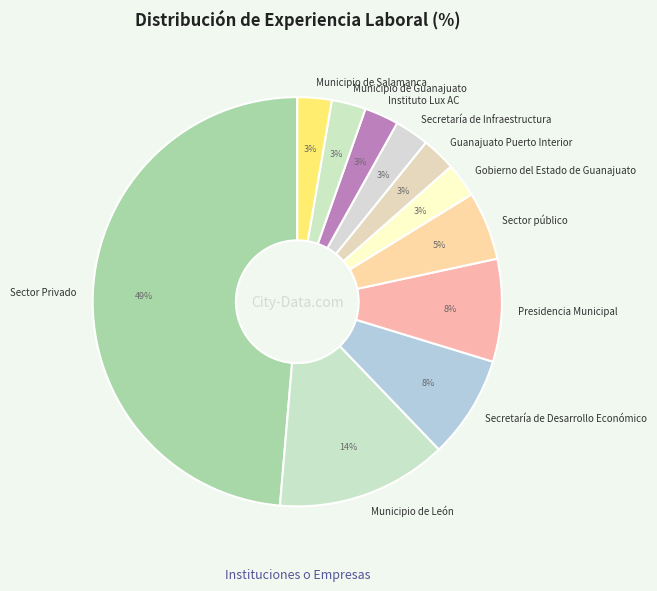

To the nearest percent, what is the difference between the Instituto Lux AC and Secretaría de Desarrollo Económico slice percentages?

5%